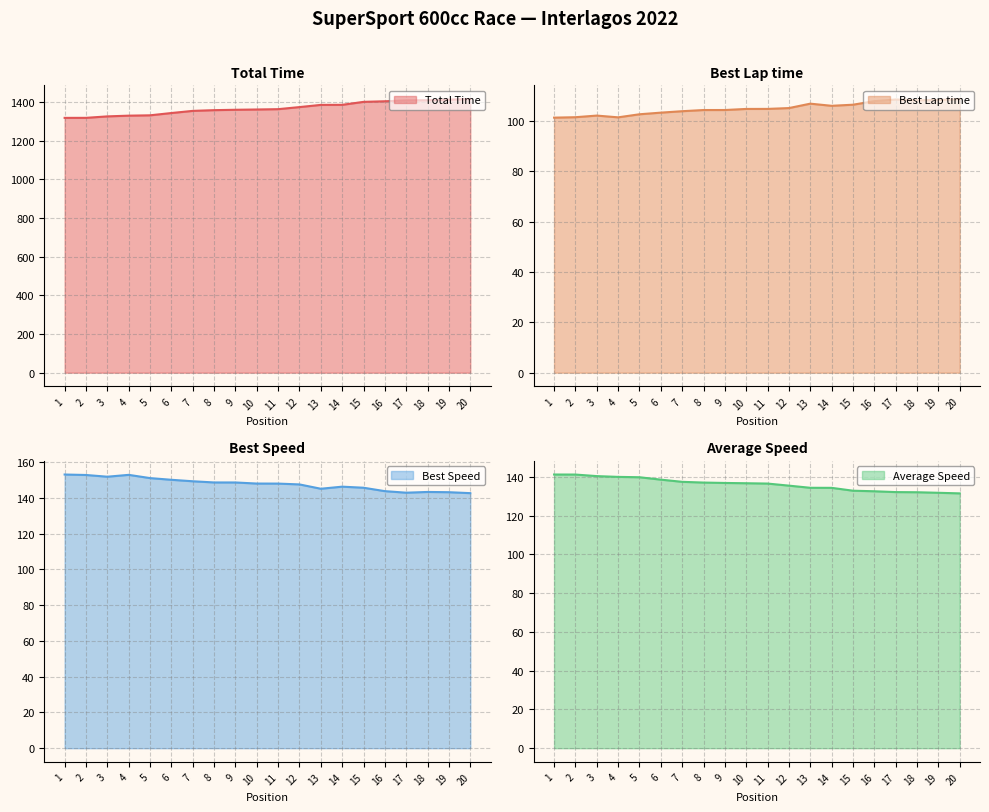

True or false: Total Time and Best Speed intersect in this chart.

False